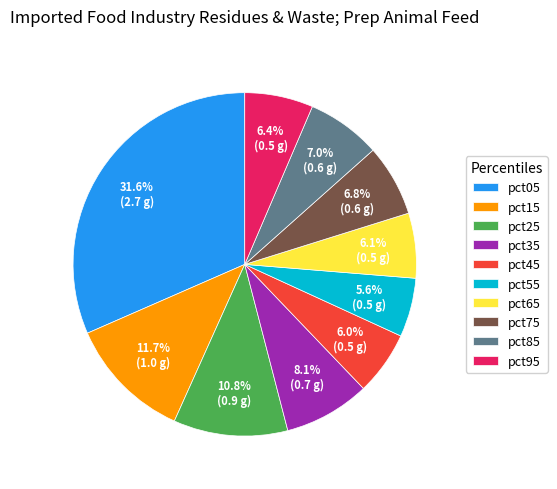

True or false: pct85 accounts for 1% of the total.

False